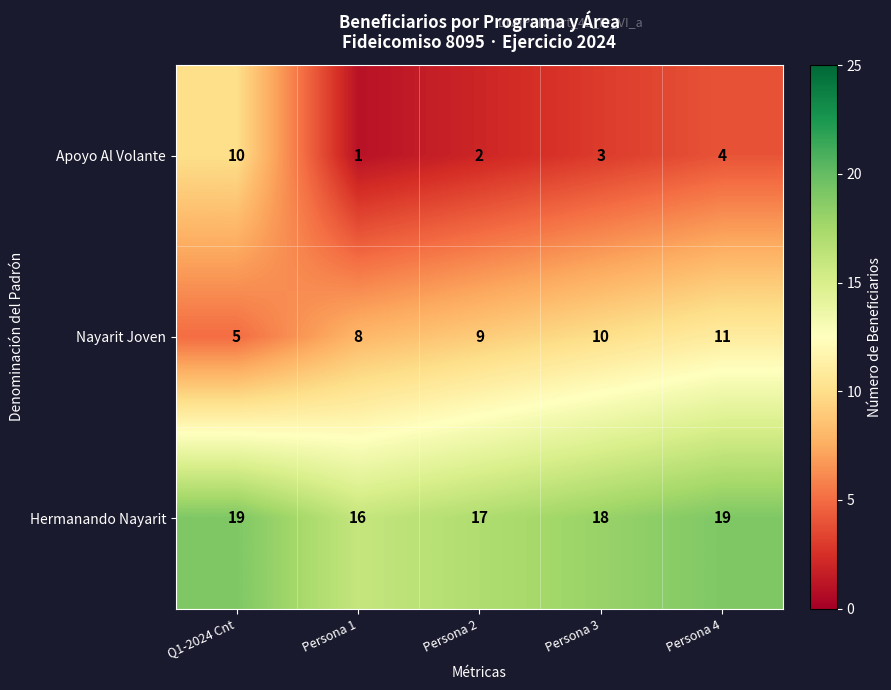

At which label is Apoyo Al Volante closest to 5?

Persona 4